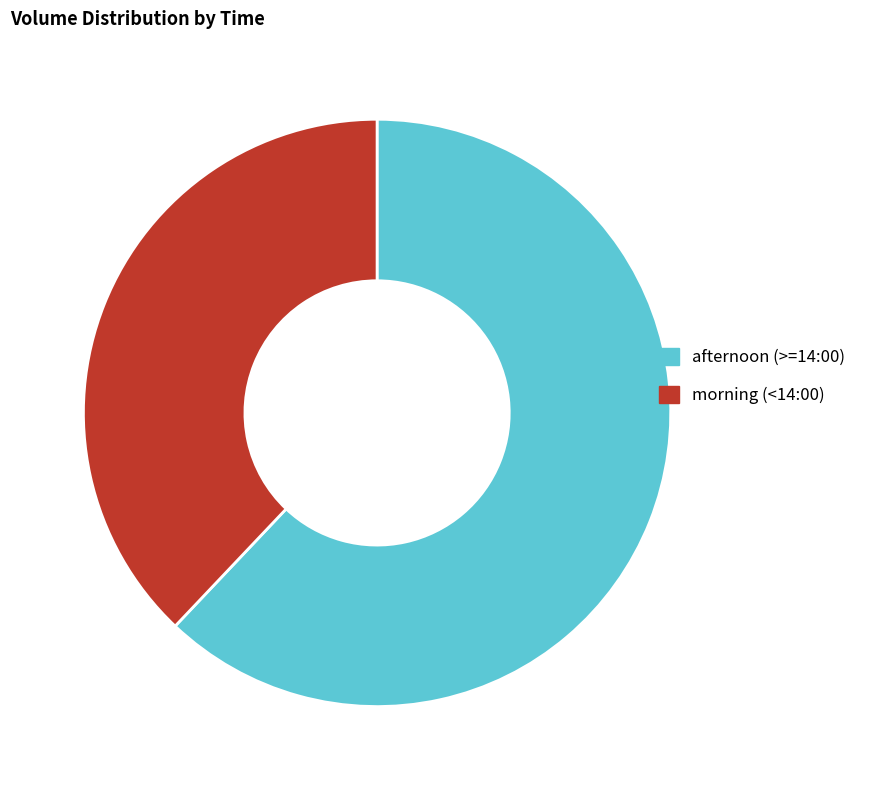

Count the number of slices in the pie.

2